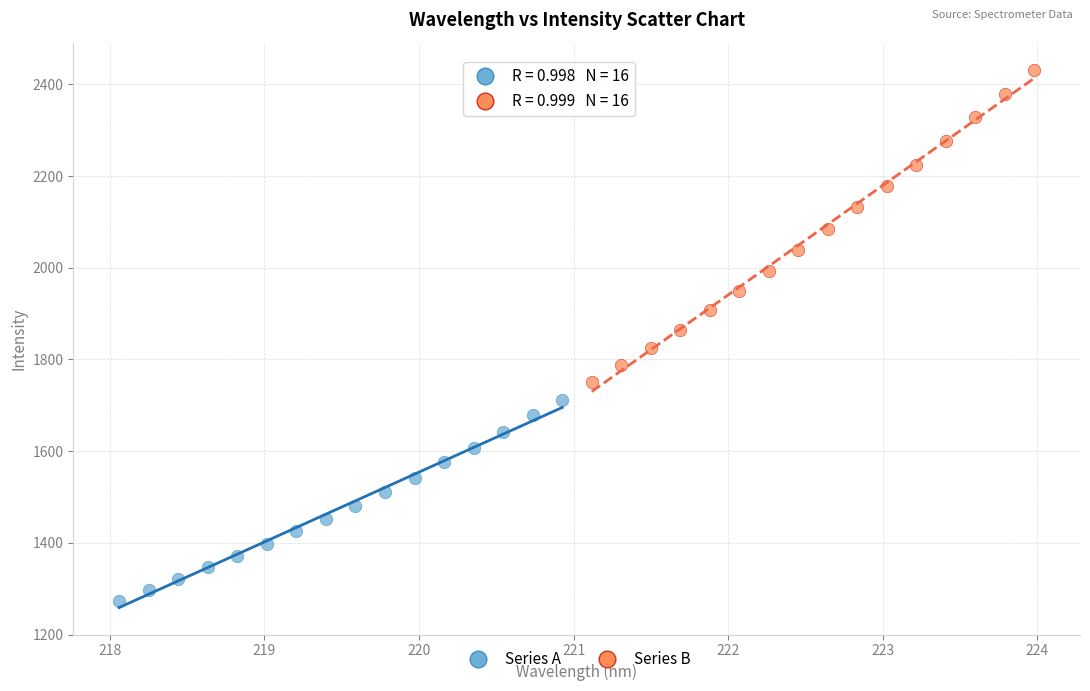

Which series has the widest spread of Y values?

Series B